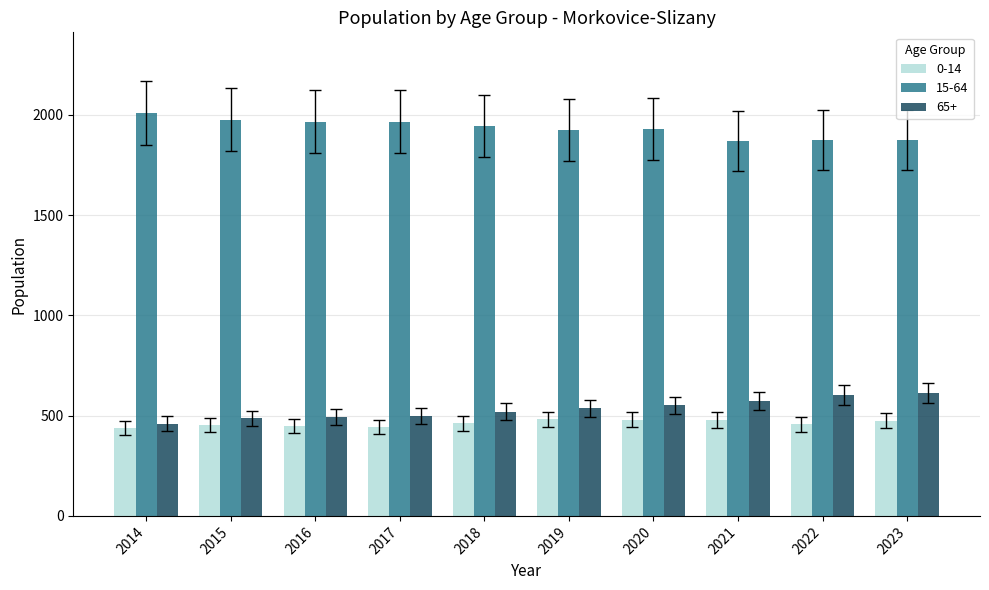

List the series in order of their peak value, highest first.

15-64, 65+, 0-14